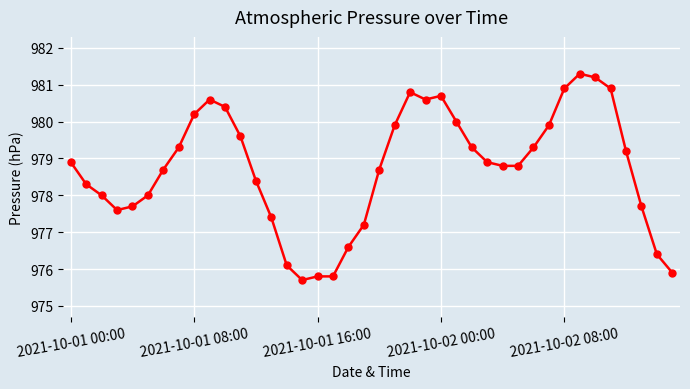

What is the greatest value displayed?

981.3